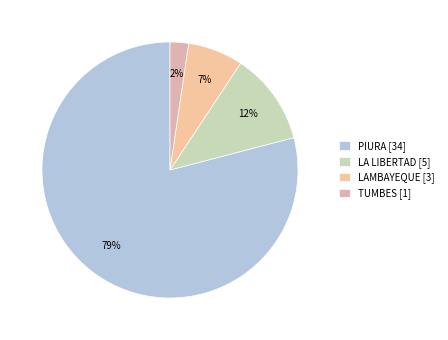

How many slices are in this pie chart?

4